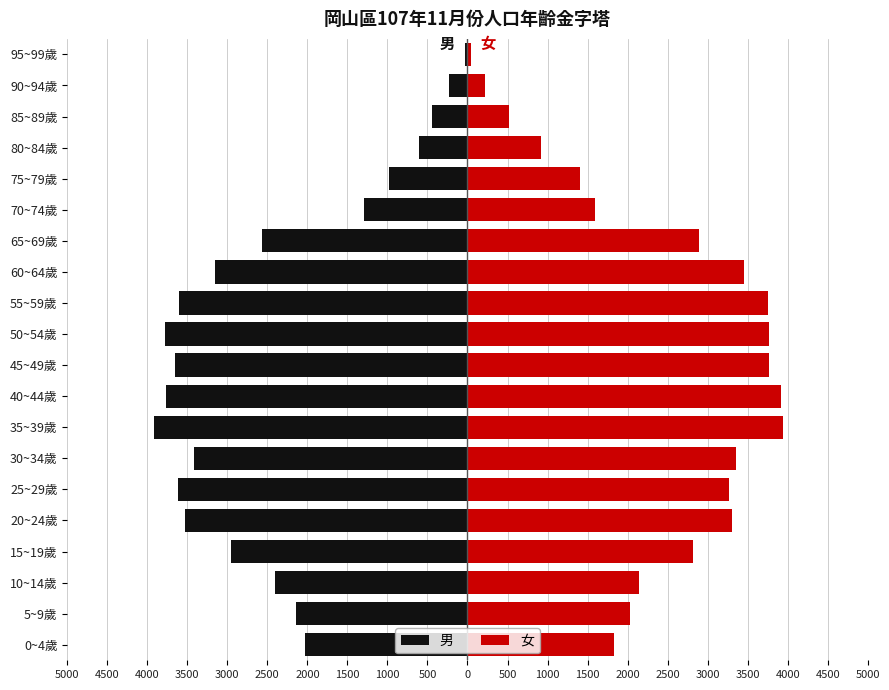

Are the bars grouped side by side (vs. stacked)?

Yes